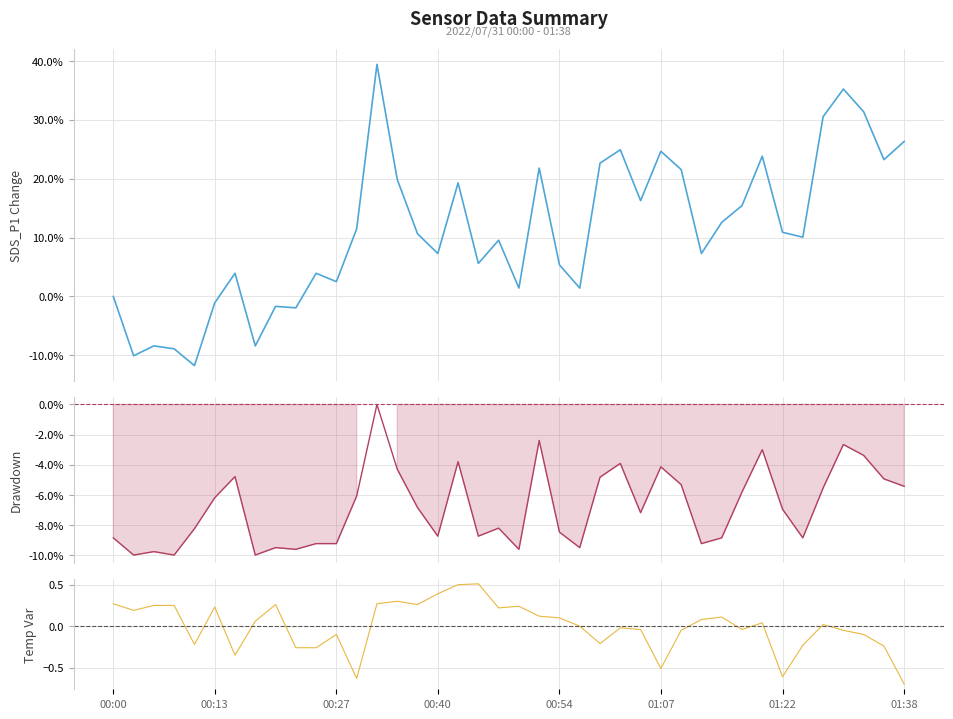

True or false: SDS P1−P2 diff (scaled) has more than 2 interior local peaks.

True